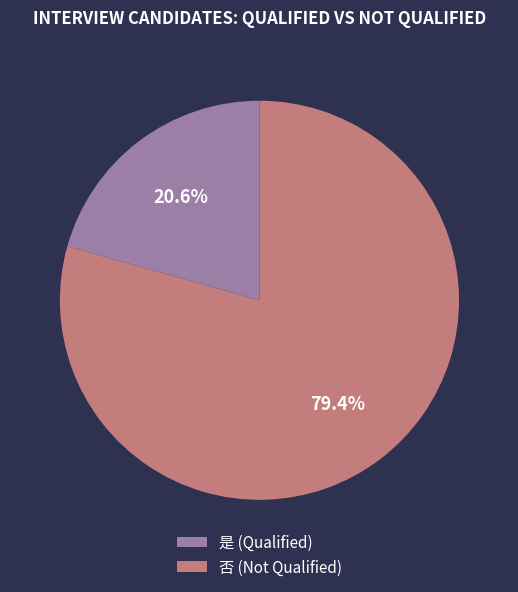

Combined, what portion of the pie is 否 and 是?

100.0%